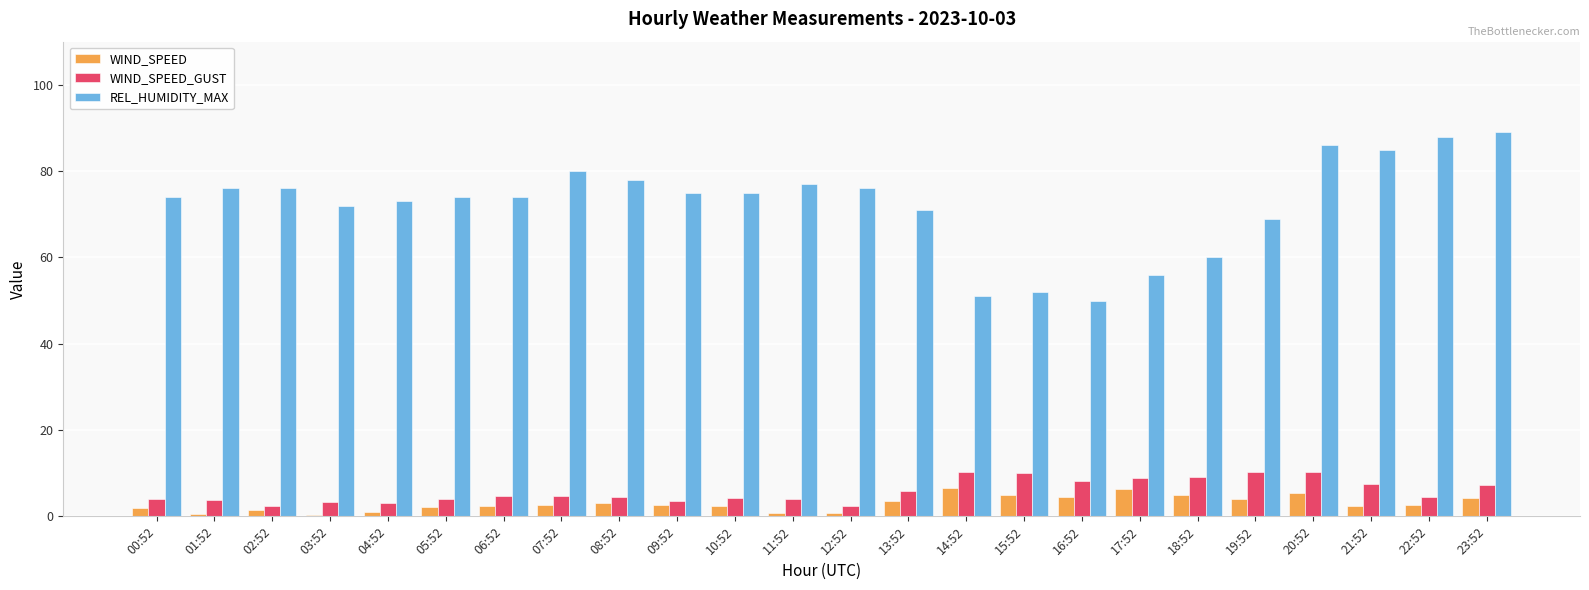

Is it true that WIND_SPEED_GUST equals 5.9 at 13:52?

True